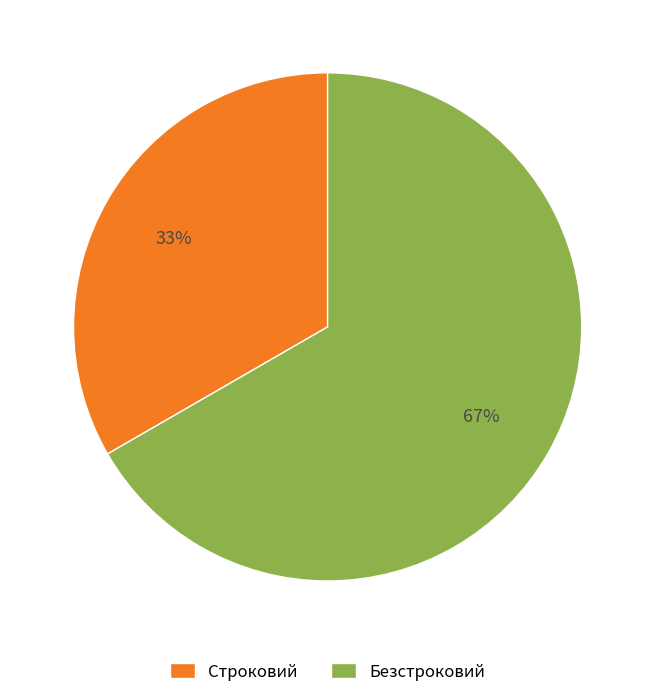

Count the number of slices in the pie.

2